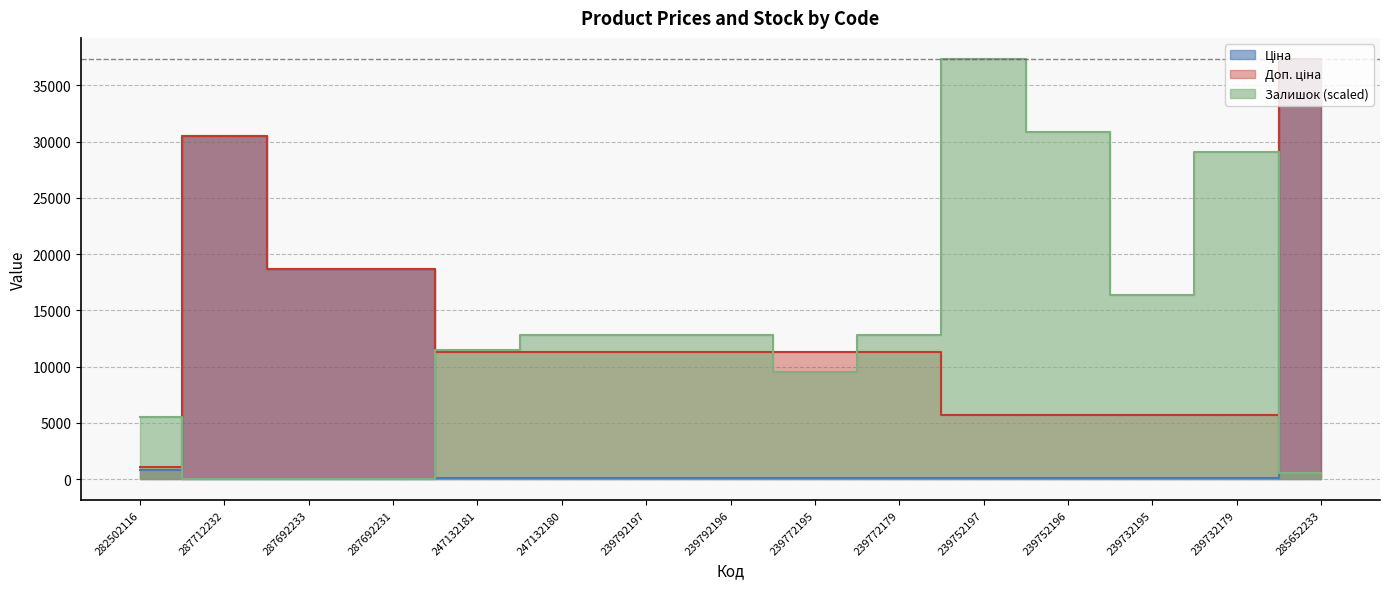

After their last crossing, which series has the higher values: Залишок or Доп. ціна?

Доп. ціна